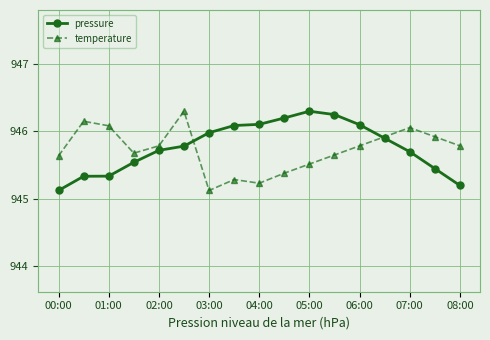

What is the maximum value shown in the chart?

946.3